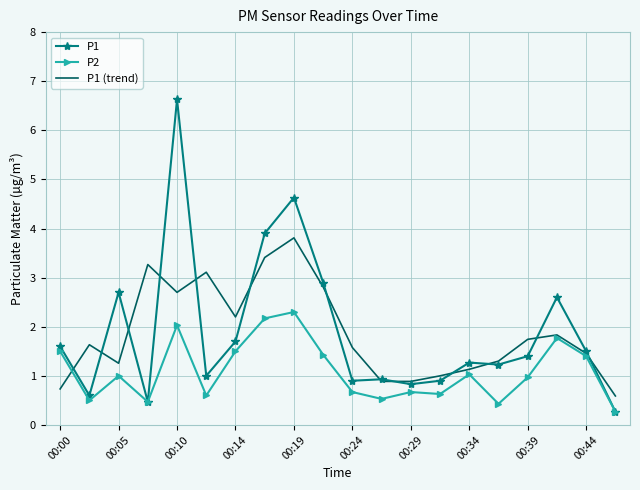

What is the highest value of the P1 (trend) series?

3.8